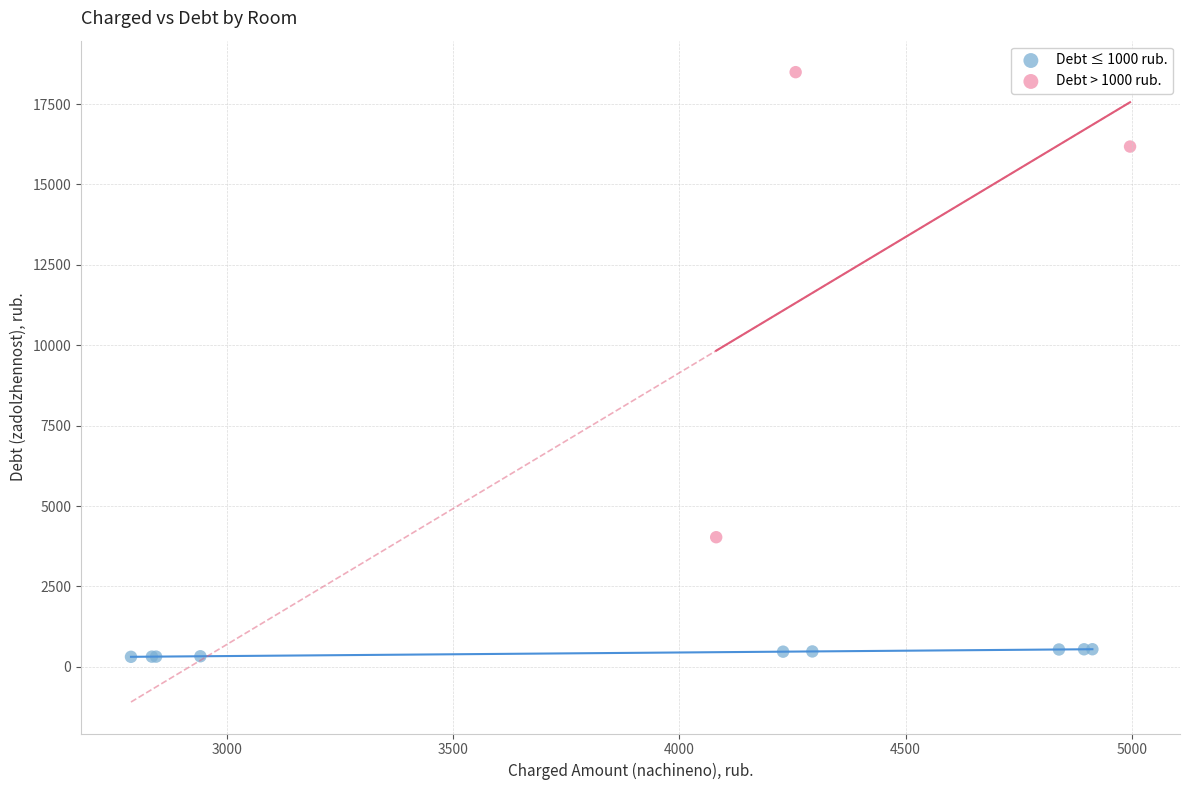

Which series has the largest Y range (max minus min)?

Debt > 1000 rub.